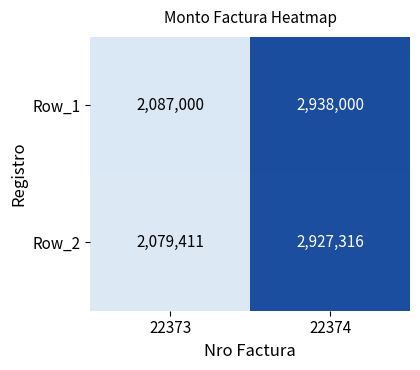

True or false: Row_2 has a value of 4838662 at 22374.

False